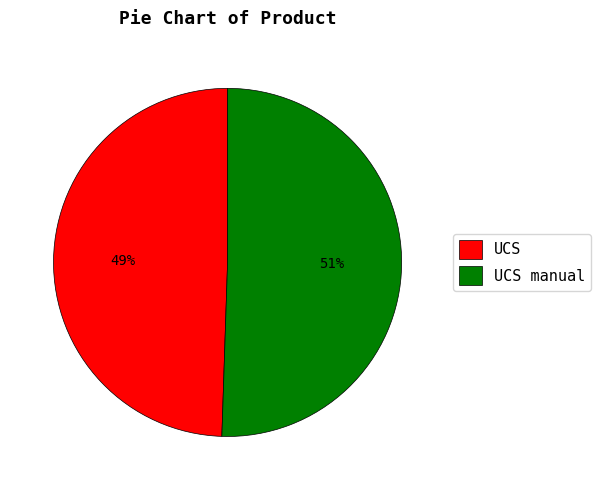

Count the number of slices in the pie.

2